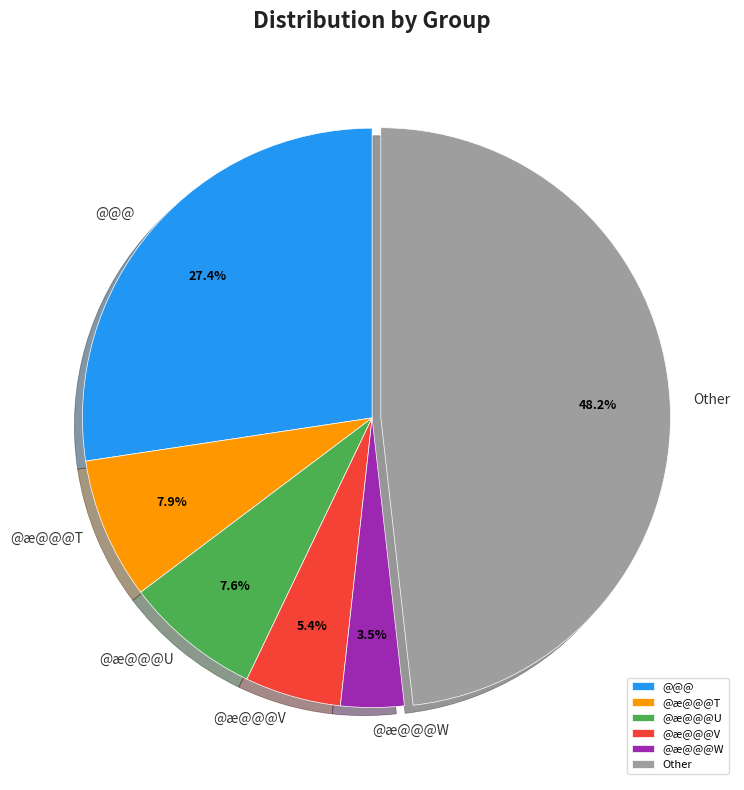

Is @@@ the majority of the pie?

No